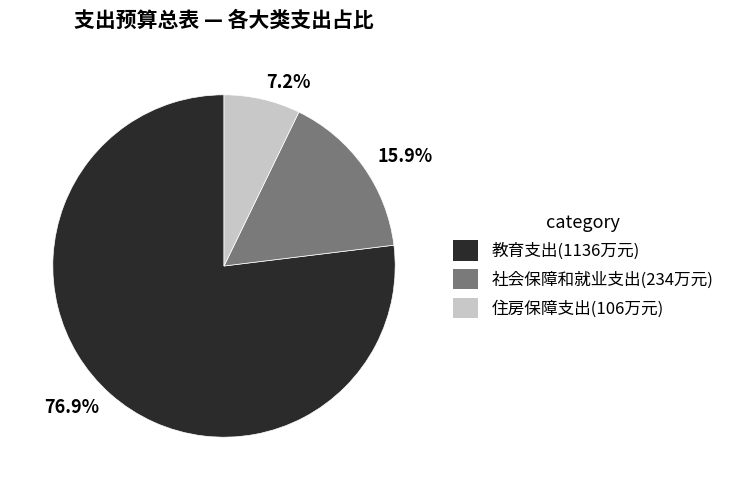

To the nearest percent, what is the difference between the 教育支出 and 住房保障支出 slice percentages?

70%